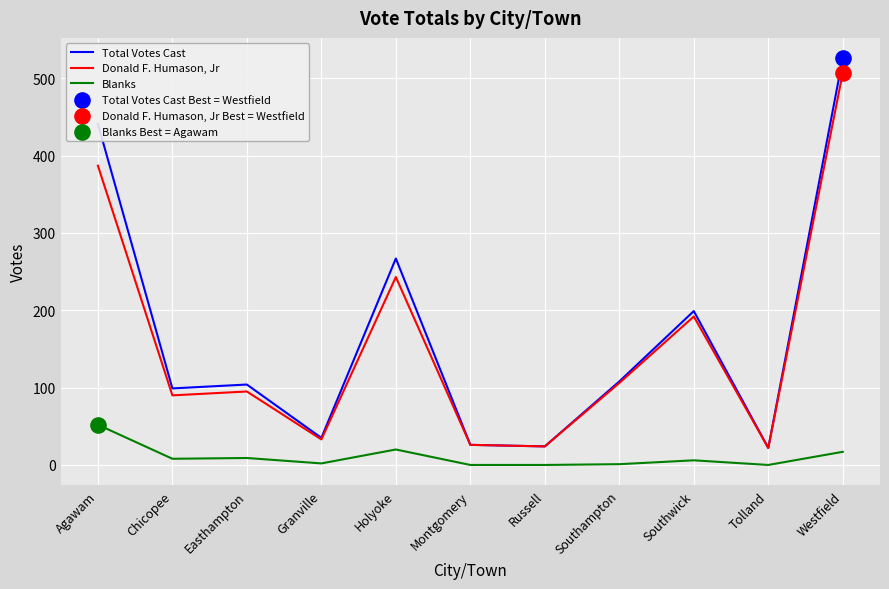

Rank the series by their maximum value, from highest to lowest.

Total Votes Cast, Donald F. Humason, Jr, Blanks